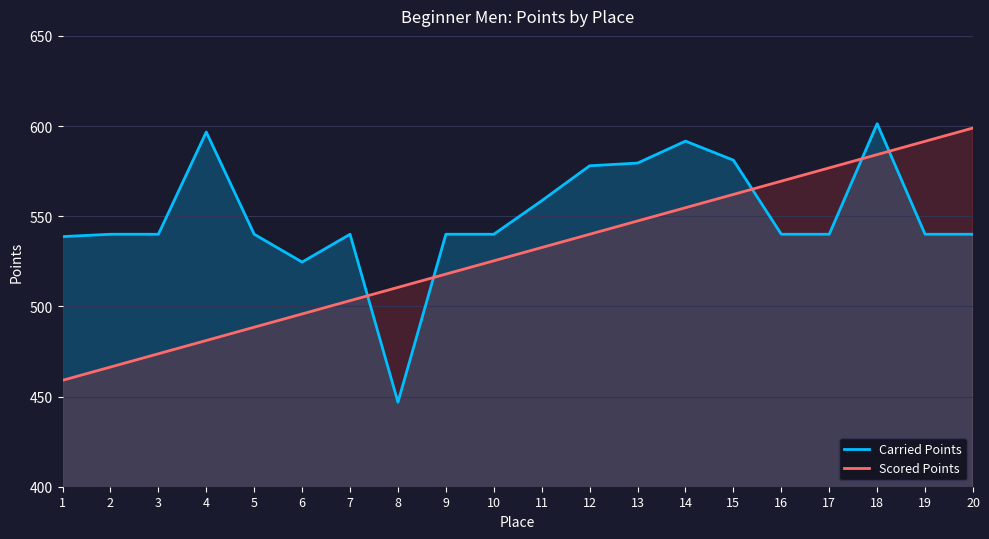

Reading left to right, transcribe all the data shown in this chart.

Carried Points: 538.7	540.0	540.0	596.7	540.0	524.6	540.0	446.9	540.0	540.0	558.6	578.0	579.5	591.6	581.1	540.0	540.0	601.3	540.0	540.0
Scored Points: 459.0	466.4	473.7	481.1	488.5	495.8	503.2	510.5	517.9	525.3	532.6	540.0	547.4	554.7	562.1	569.5	576.8	584.2	591.5	598.9